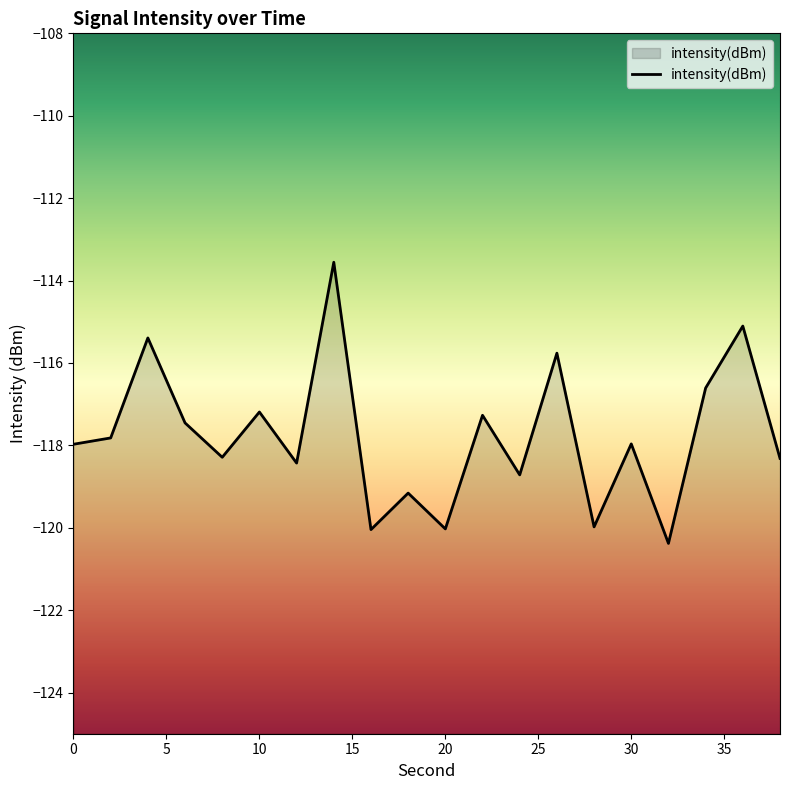

Rank the categories by value from lowest to highest.

32, 16, 20, 28, 18, 24, 12, 38, 8, 0, 30, 2, 6, 22, 10, 34, 26, 4, 36, 14